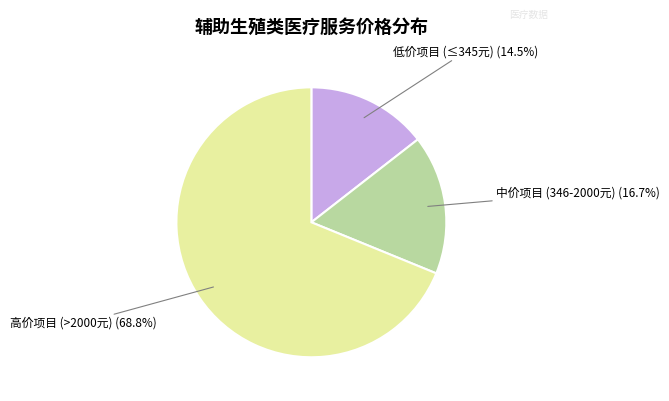

Which slice is the largest?

高价项目 (>2000元)